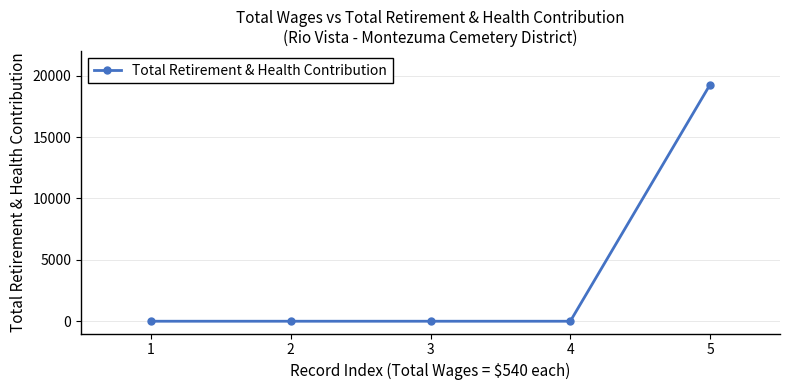

The chart shows a value of 12568 at 3. True or false?

False